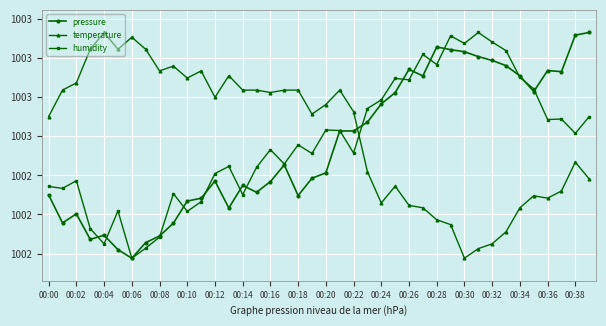

After their last crossing, which series has the higher values: humidity or temperature?

humidity